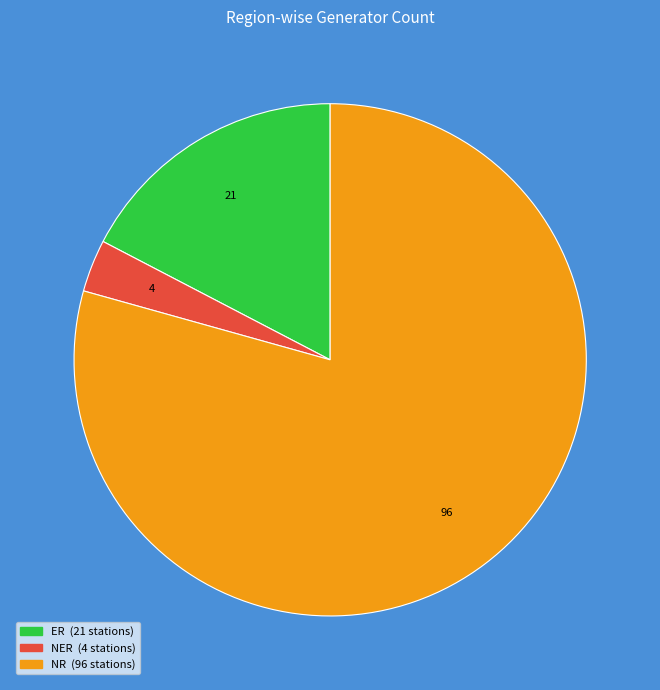

Which has a higher value, NR or NER?

NR